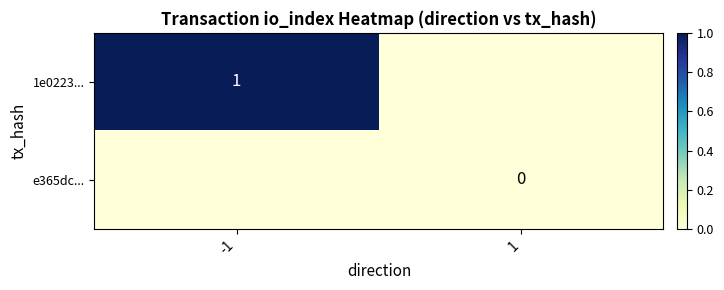

The 1e0223... series shows 2 at -1. True or false?

False